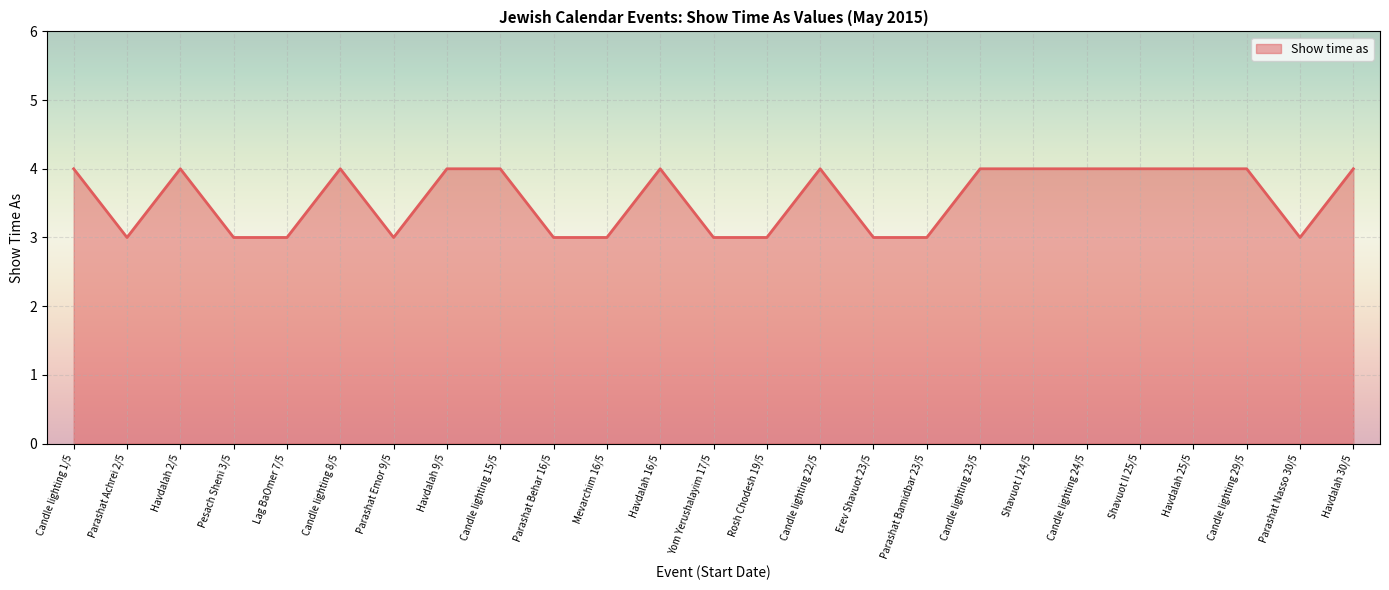

What is the difference between the values at Pesach Sheni 3/5 and Shavuot I 24/5?

1